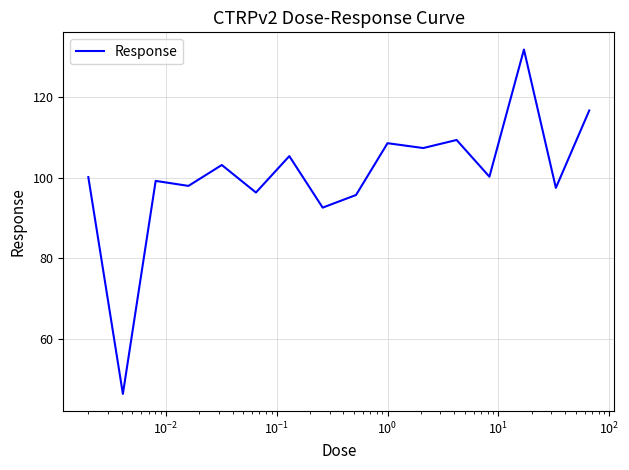

What is the greatest value displayed?

131.7